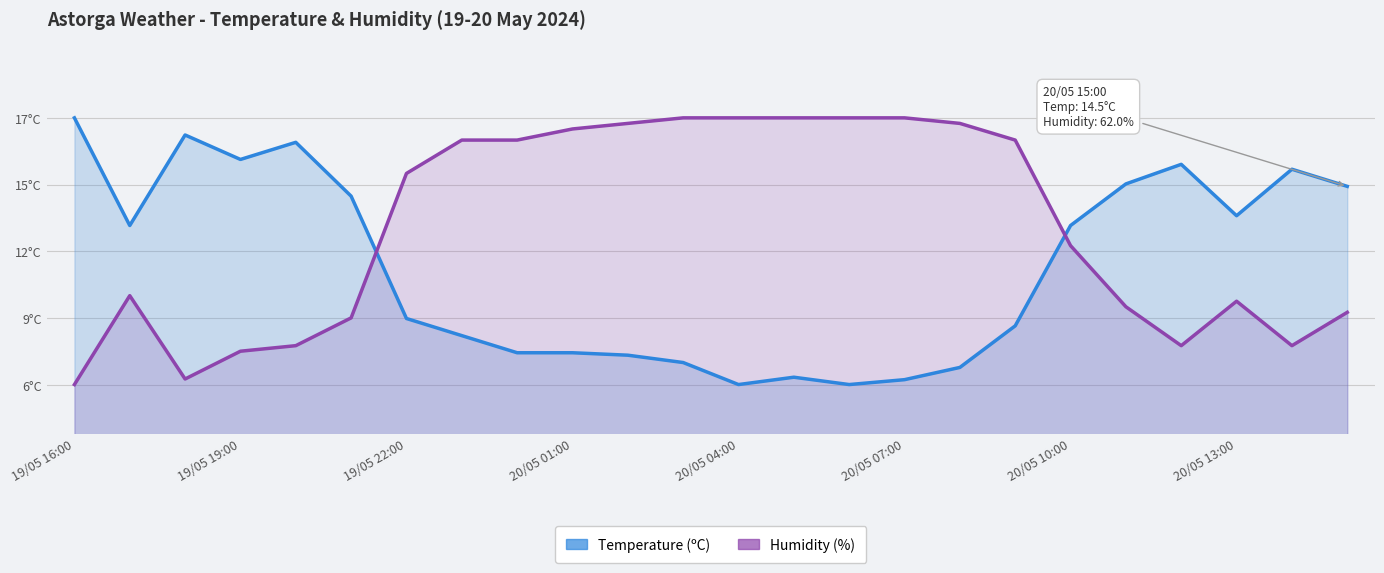

Does the chart have visible grid lines?

Yes